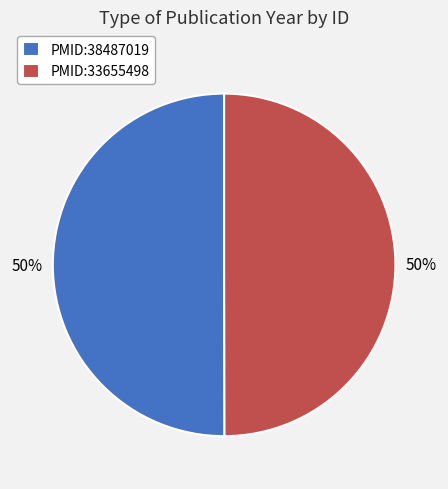

The PMID:33655498 slice represents 50% of the pie. True or false?

True